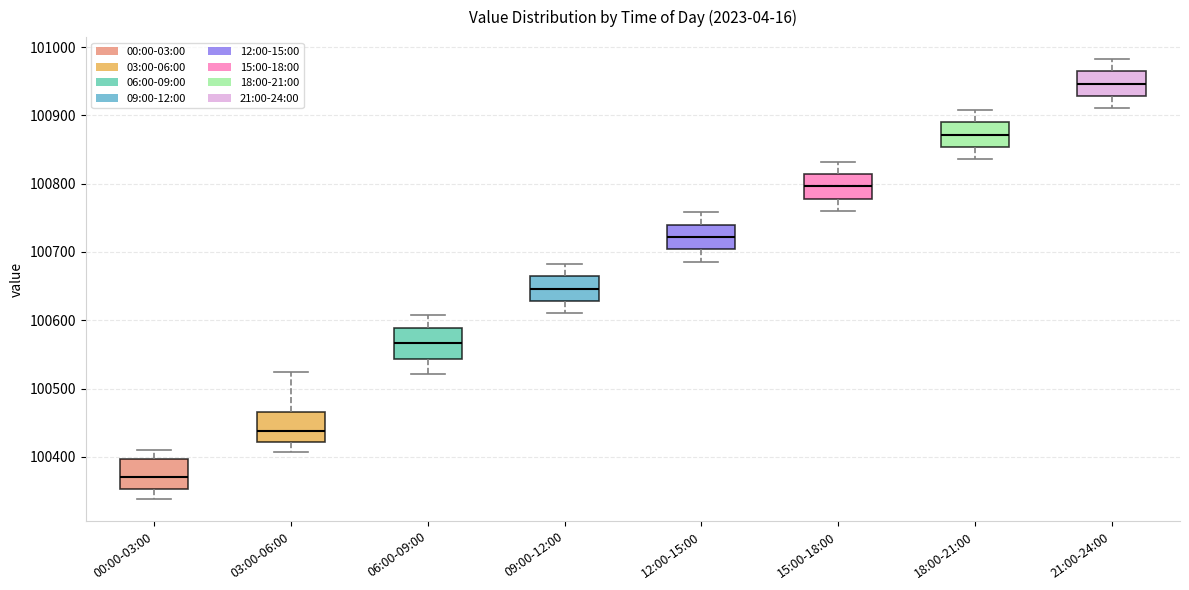

Reading left to right, read every box against the y-axis: the position of its median line, the range the box covers, and the ends of its whiskers. The values are not printed on the chart, so give them approximately, as read against the axis.

00:00-03:00: median 100370, box 100350 to 100400, whiskers 100340 to 100410
03:00-06:00: median 100440, box 100420 to 100470, whiskers 100410 to 100520
06:00-09:00: median 100570, box 100540 to 100590, whiskers 100520 to 100610
09:00-12:00: median 100650, box 100630 to 100660, whiskers 100610 to 100680
12:00-15:00: median 100720, box 100700 to 100740, whiskers 100690 to 100760
15:00-18:00: median 100800, box 100780 to 100810, whiskers 100760 to 100830
18:00-21:00: median 100870, box 100850 to 100890, whiskers 100840 to 100910
21:00-24:00: median 100950, box 100930 to 100960, whiskers 100910 to 100980